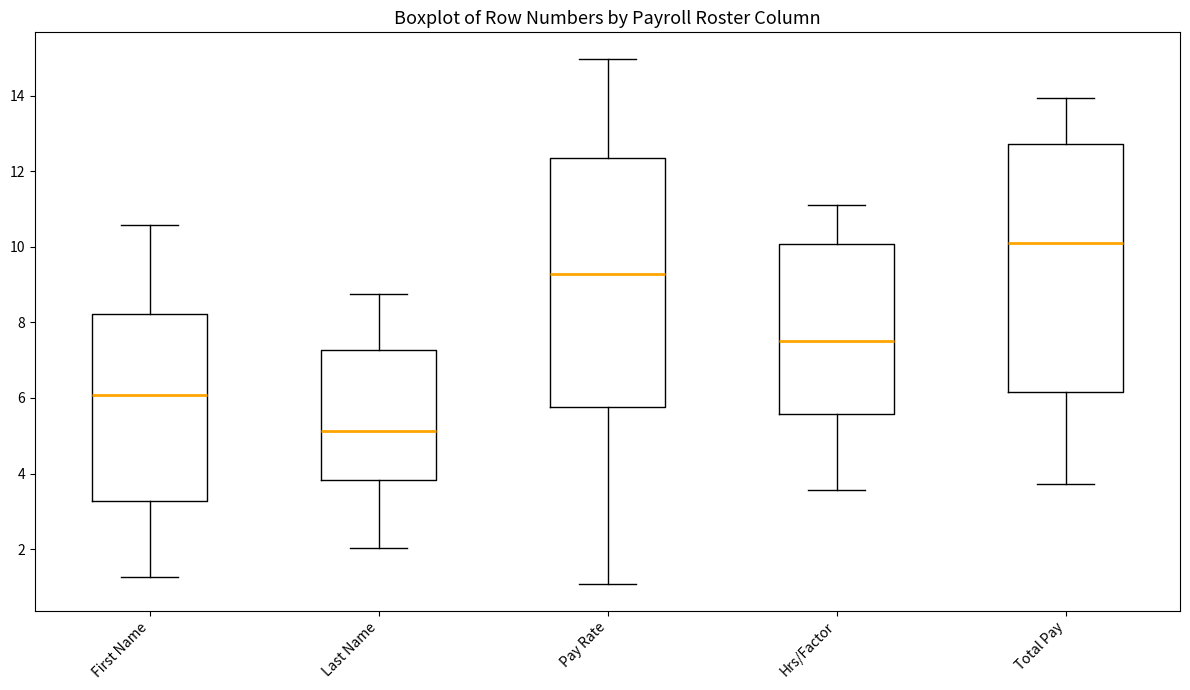

Reading left to right, transcribe this box plot: for each box, give where its median line is, the range the box spans, and where its two whiskers end, as read against the y-axis. The values are not printed on the chart, so give them approximately, as read against the axis.

First Name: median 6.0, box 3.2 to 8.2, whiskers 1.2 to 10.6
Last Name: median 5.2, box 3.8 to 7.2, whiskers 2.0 to 8.8
Pay Rate: median 9.2, box 5.8 to 12.4, whiskers 1.0 to 15.0
Hrs/Factor: median 7.6, box 5.6 to 10.0, whiskers 3.6 to 11.2
Total Pay: median 10.0, box 6.2 to 12.8, whiskers 3.8 to 14.0